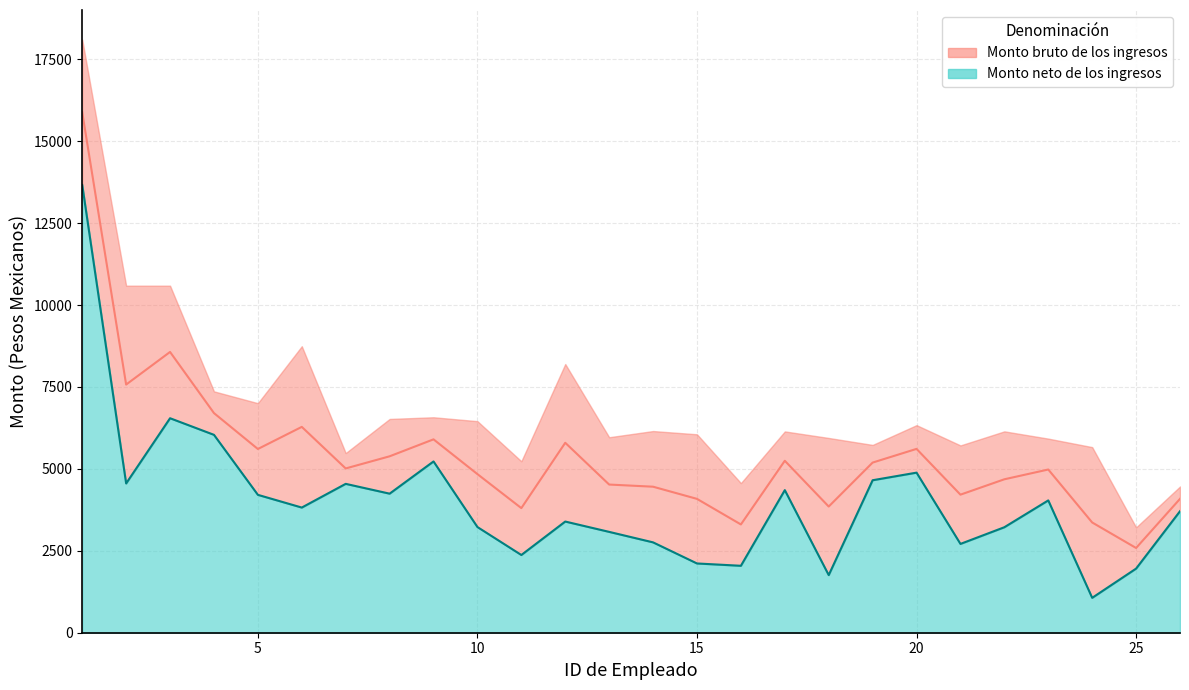

Which has a higher value, 25 or 17?

17